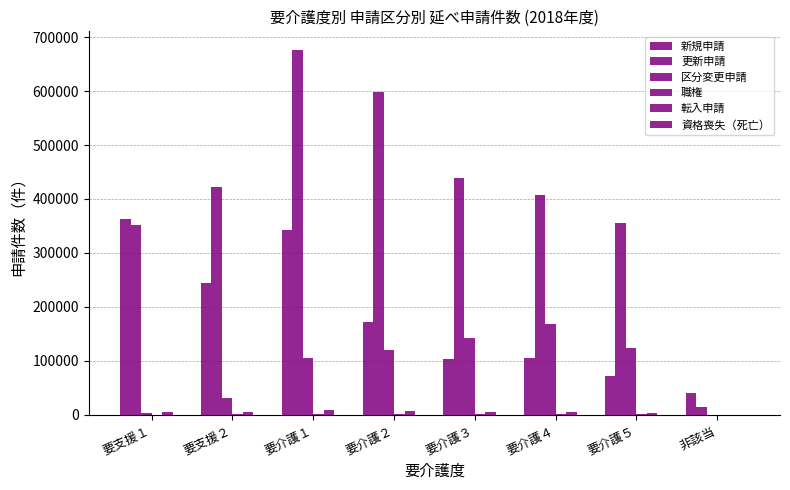

Where does the 更新申請 series first go above 422100?

要介護１